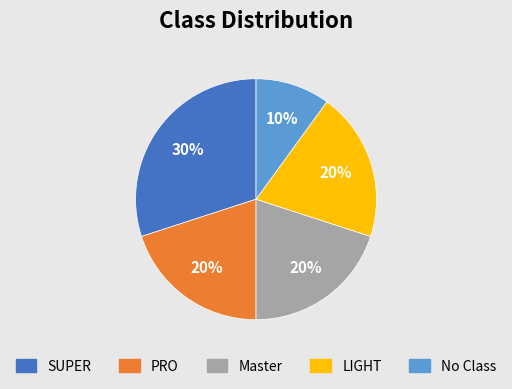

To the nearest percent, what is the difference between the largest and smallest slice percentages?

20%